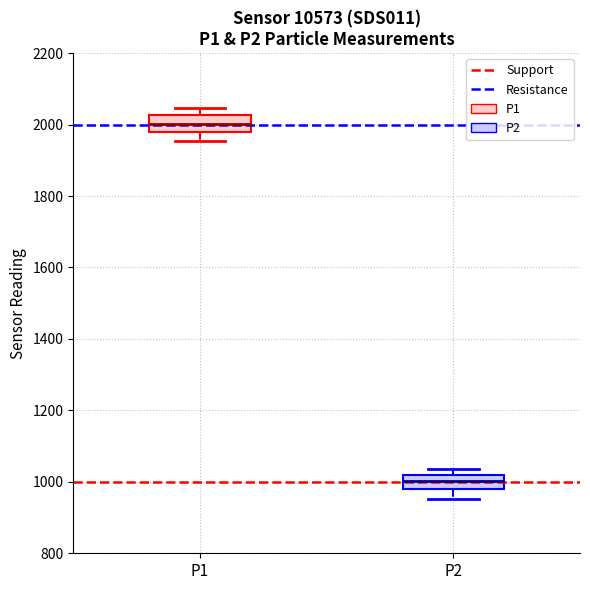

Reading left to right, read every box against the y-axis: the position of its median line, the range the box covers, and the ends of its whiskers. The values are not printed on the chart, so give them approximately, as read against the axis.

P1: median 2000, box 1980 to 2020, whiskers 1960 to 2040
P2: median 1000, box 980 to 1020, whiskers 960 to 1040